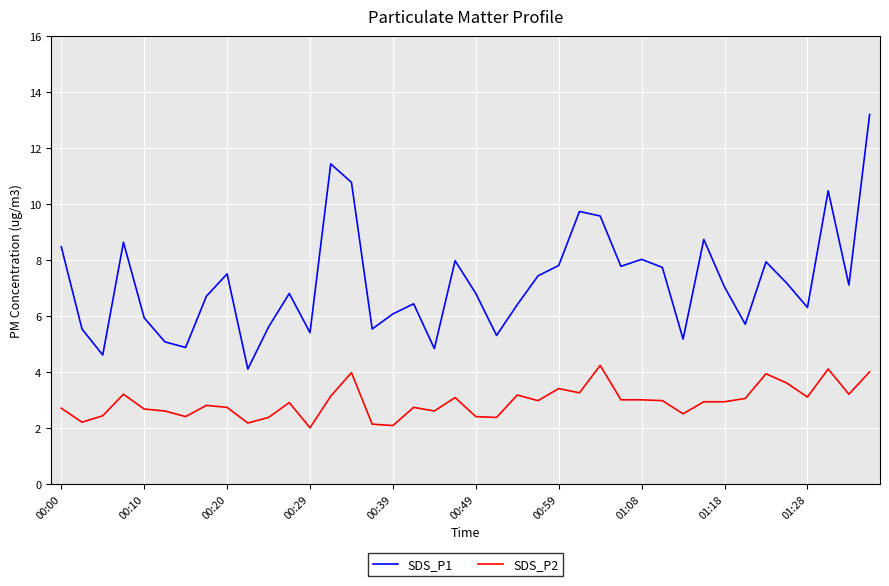

What is the maximum value shown in the chart?

13.2